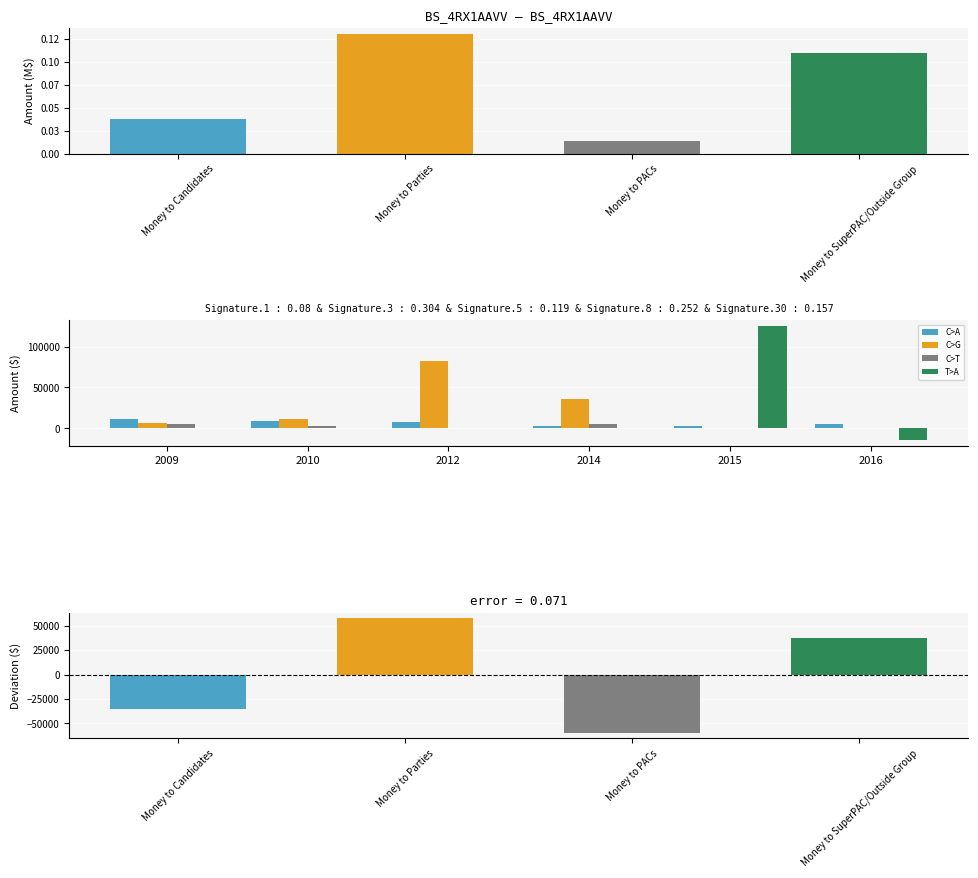

How many bars are there in total?

24